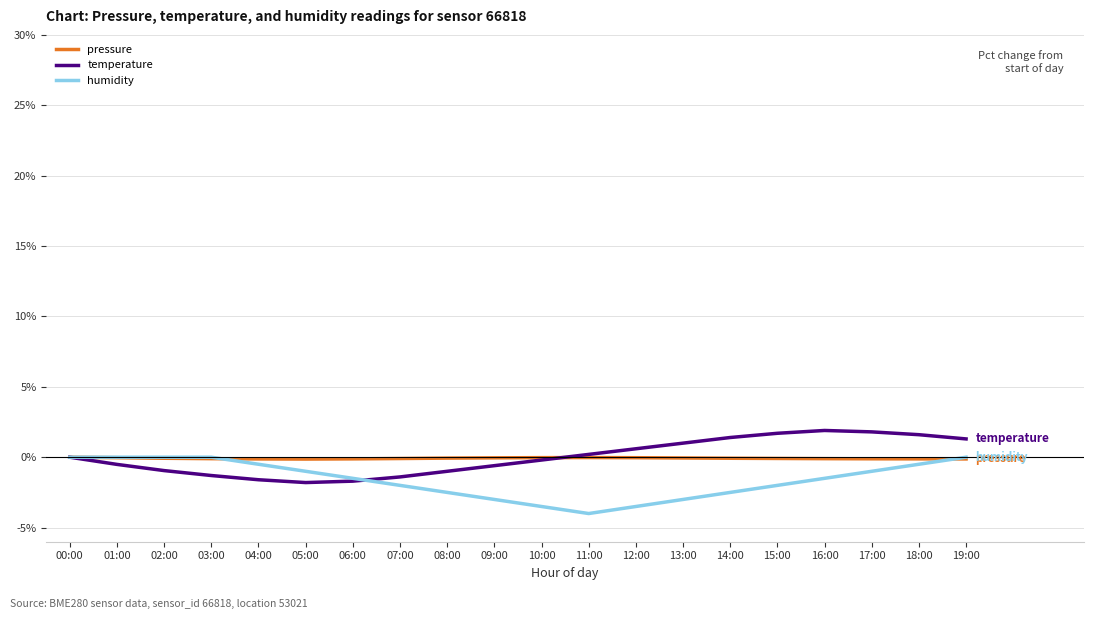

What is the smallest value displayed?

-4.0